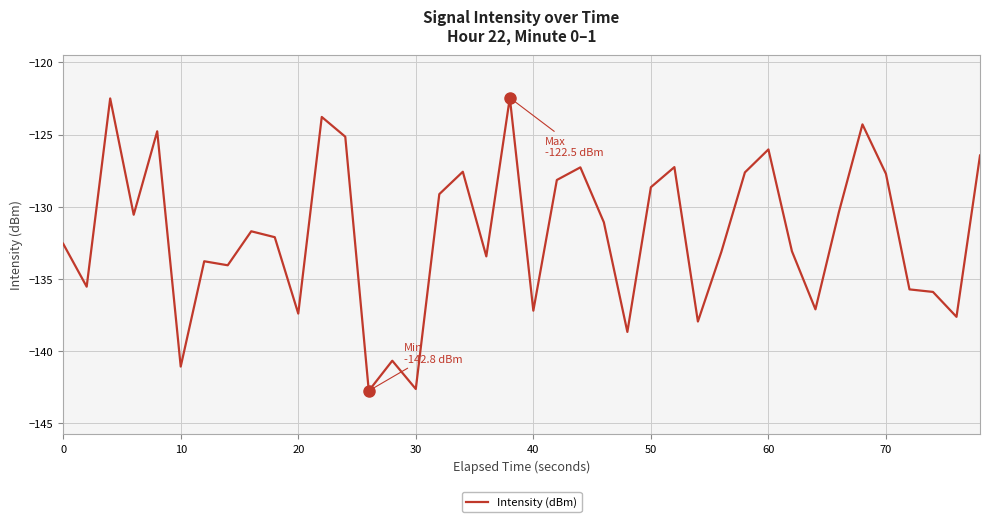

What is the smallest value displayed?

-142.8